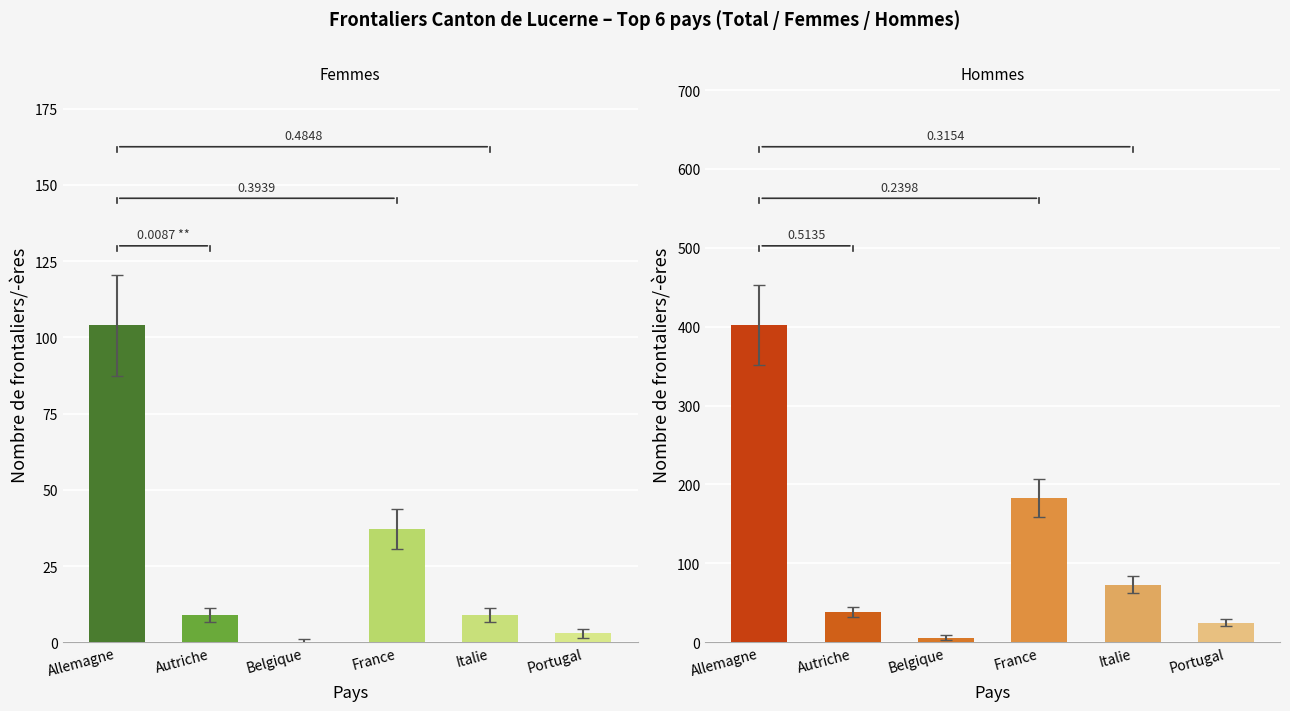

What is the sum of all Hommes values?

727